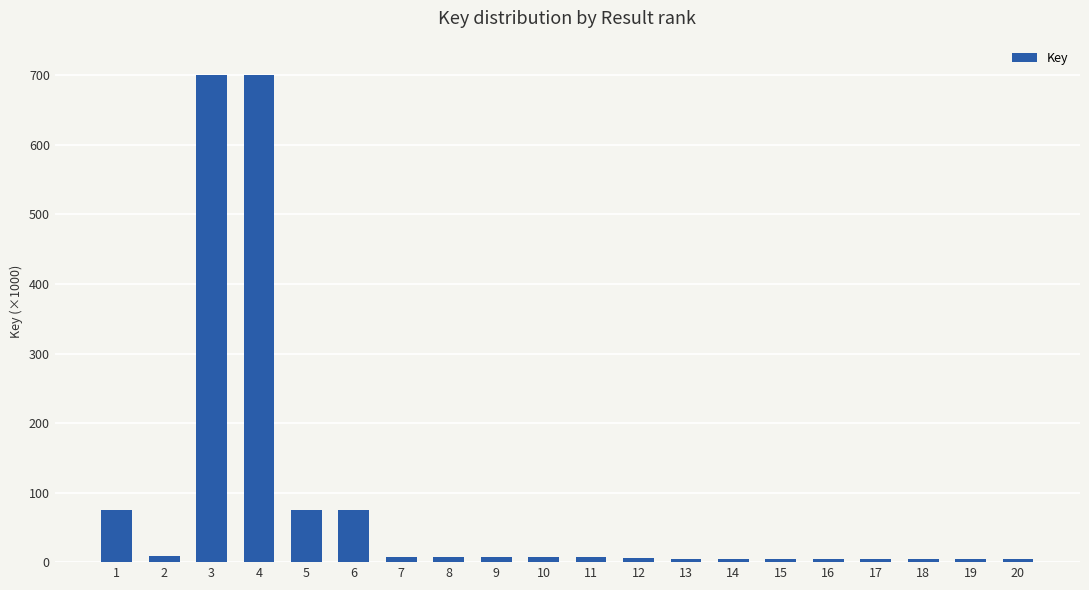

Are the bars horizontal?

No